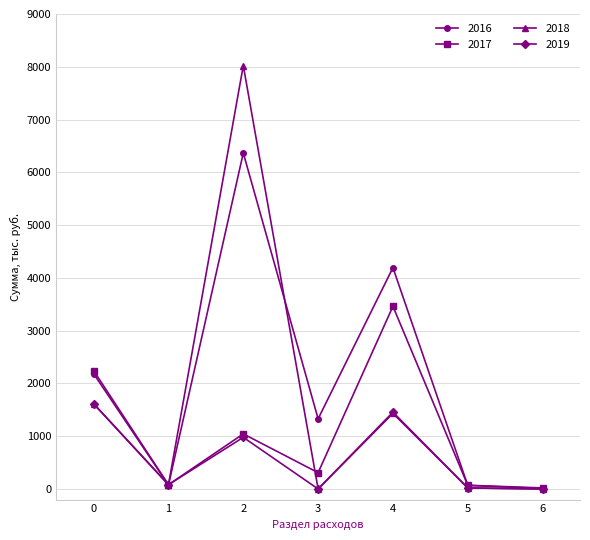

Count the number of data series in this chart.

4